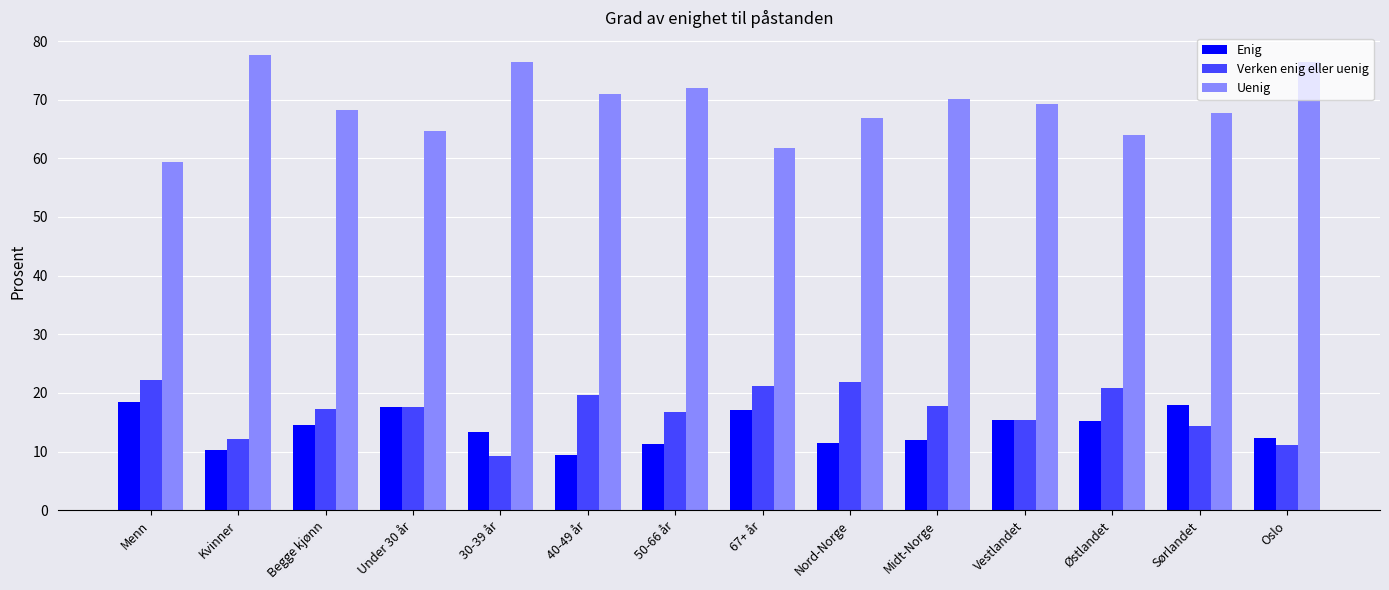

What is the maximum value for Verken enig eller uenig?

22.2